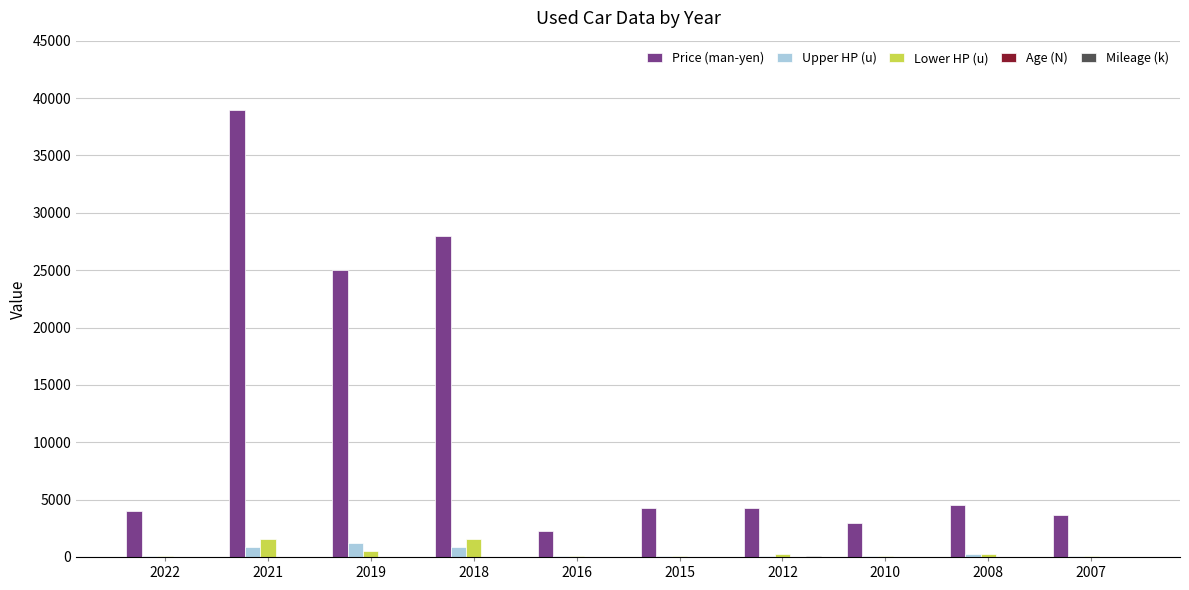

Is the value of Upper HP (u) at 2021 greater than the value of Price (man-yen) at 2018?

No